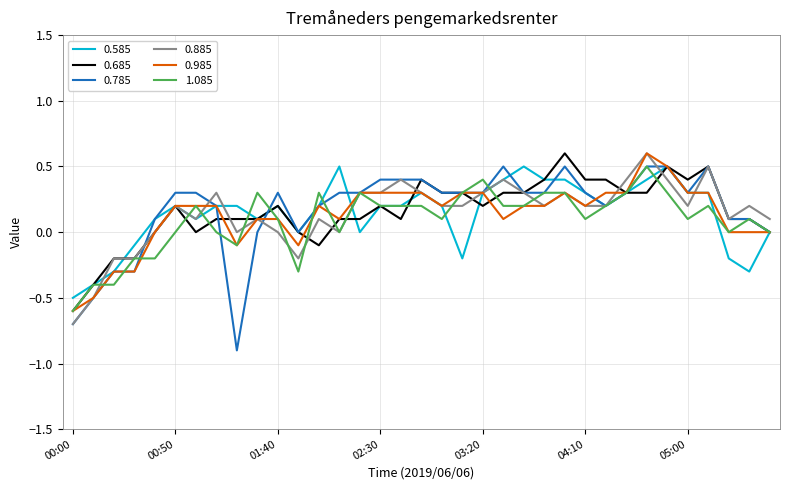

What is the greatest value displayed?

0.6